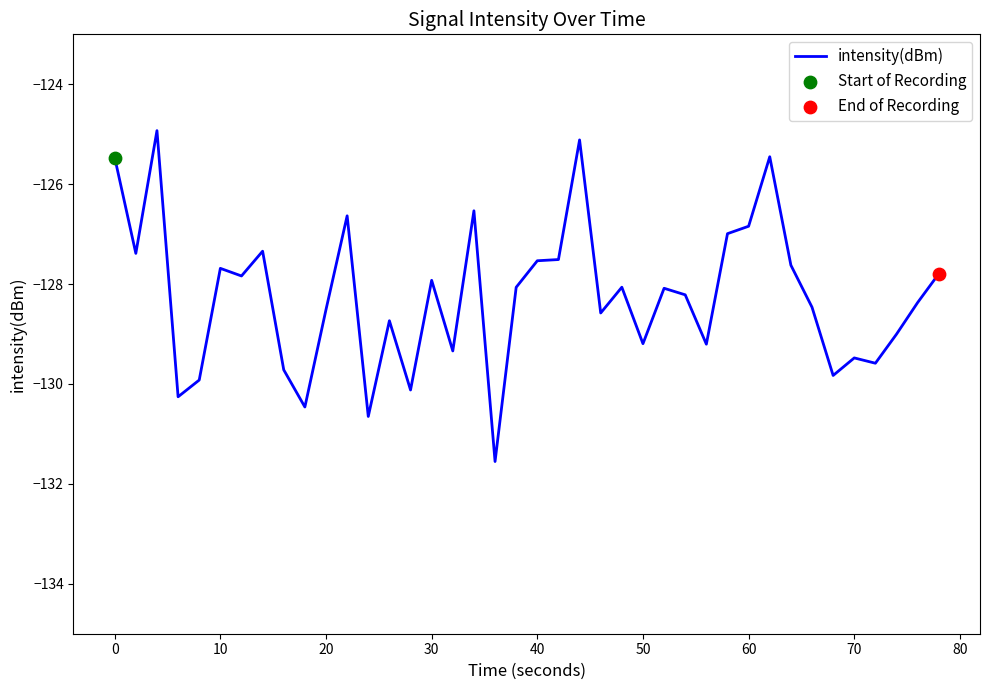

What is the minimum value shown in the chart?

-131.6